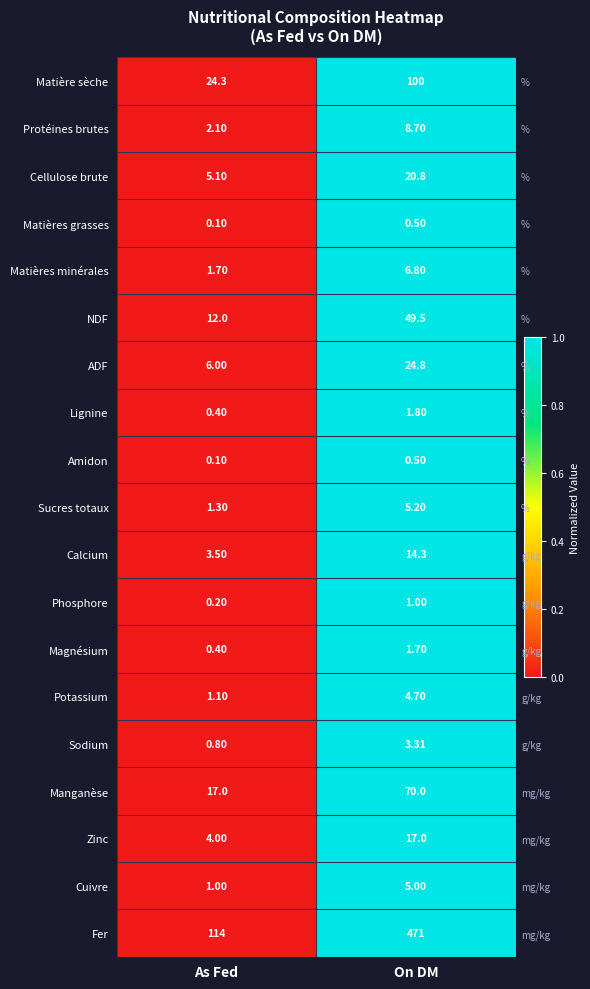

What is the greatest value displayed?

1